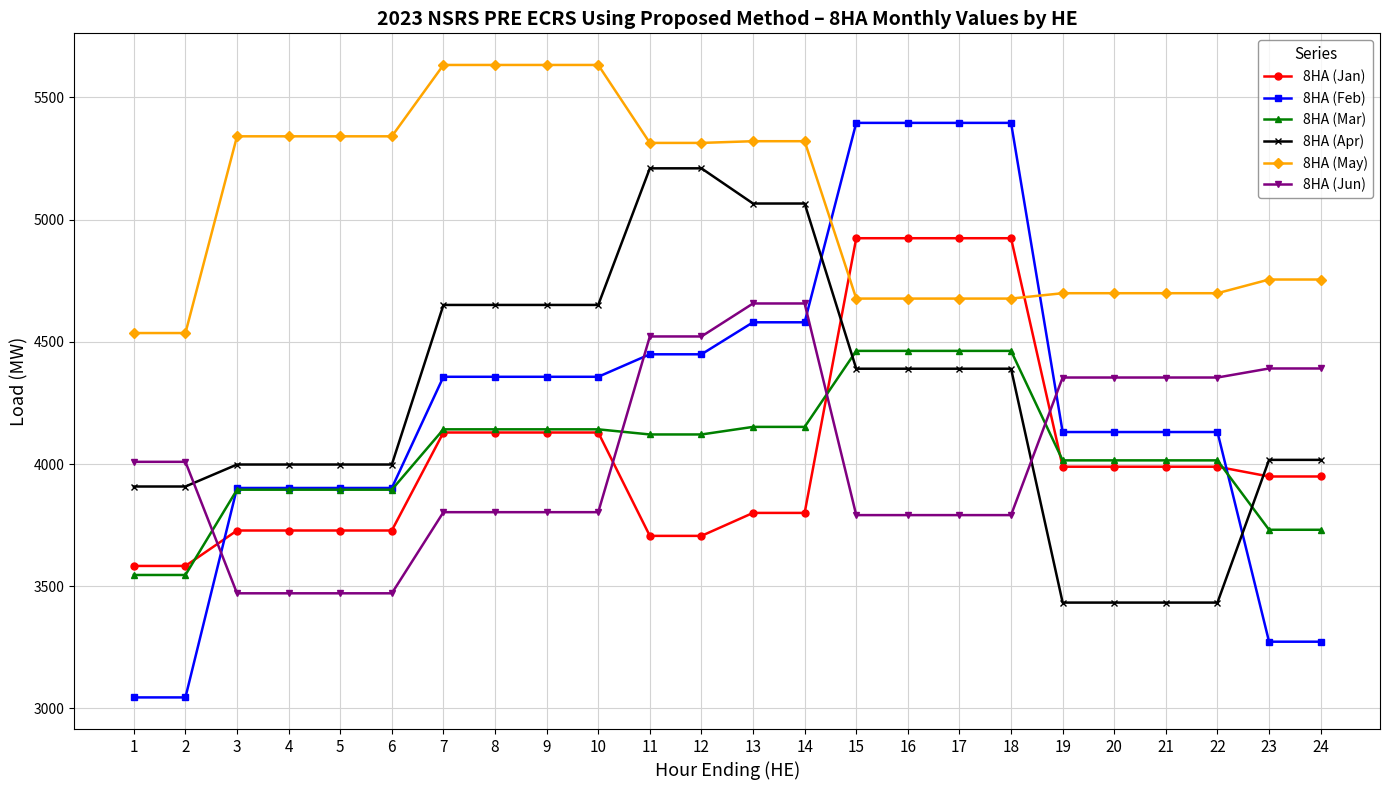

Which series ends up on top after the final intersection of 8HA (Jun) and 8HA (Jan)?

8HA (Jun)